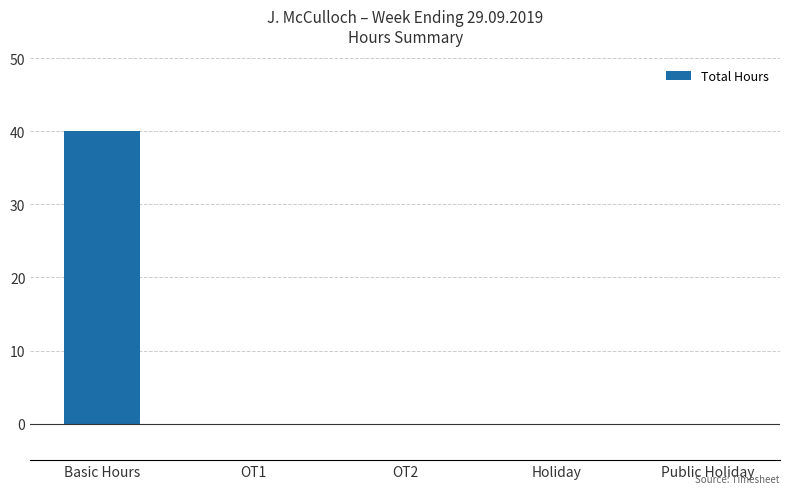

True or false: the data shows 0 at Holiday.

True